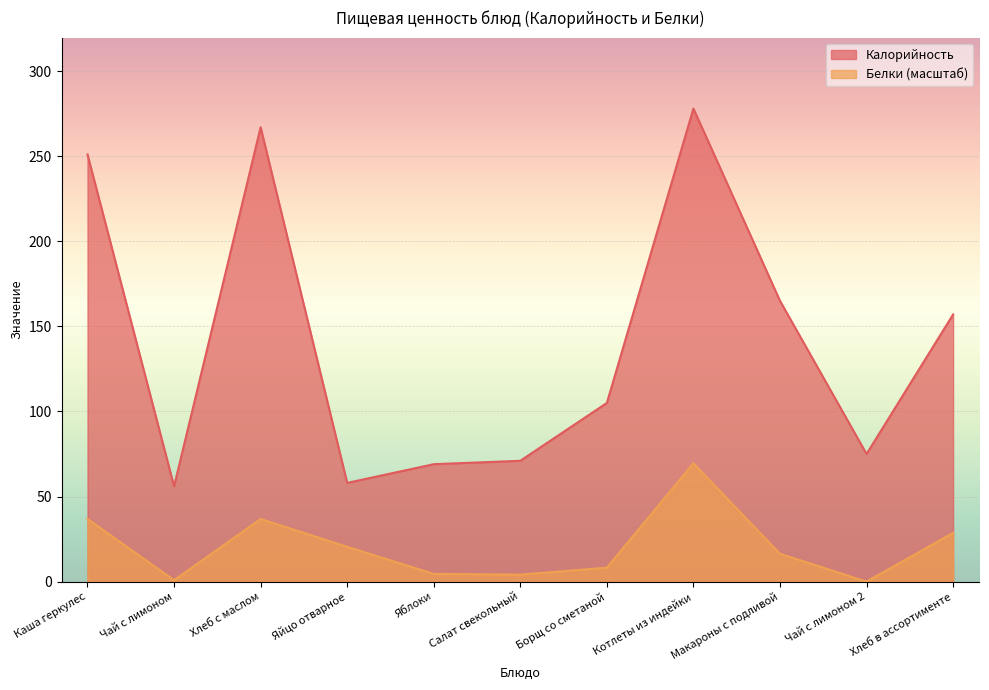

Which label corresponds to the smallest value in the chart?

Чай с лимоном 2